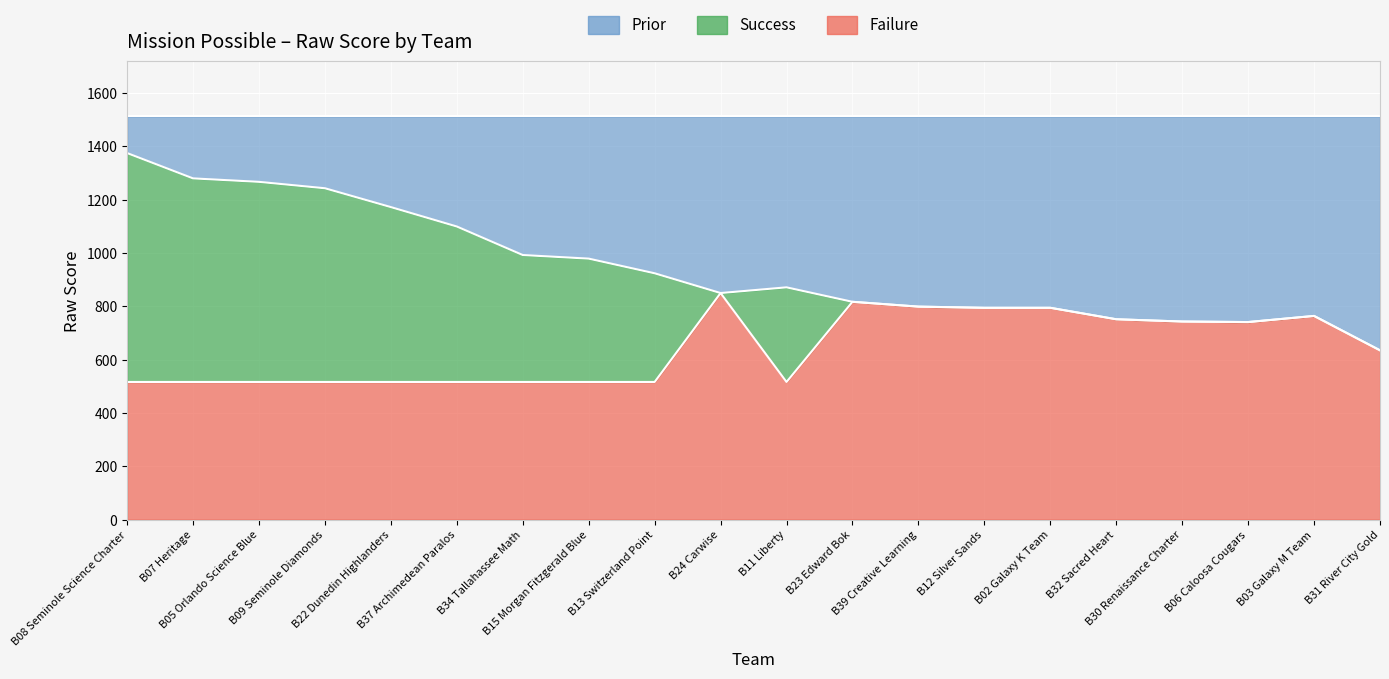

Rank the categories by value from highest to lowest.

B08 Seminole Science Charter, B07 Heritage, B05 Orlando Science Blue, B09 Seminole Diamonds, B22 Dunedin Highlanders, B37 Archimedean Paralos, B34 Tallahassee Math, B15 Morgan Fitzgerald Blue, B13 Switzerland Point, B11 Liberty, B24 Carwise, B23 Edward Bok, B39 Creative Learning, B12 Silver Sands, B02 Galaxy K Team, B03 Galaxy M Team, B32 Sacred Heart, B30 Renaissance Charter, B06 Caloosa Cougars, B31 River City Gold